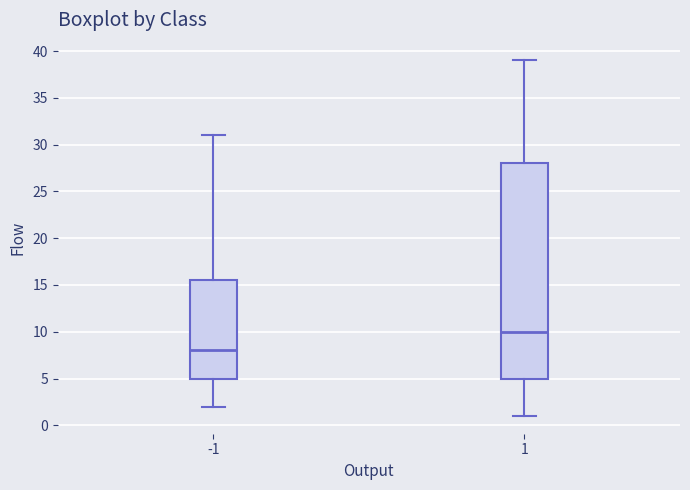

Where is the lower edge of the box at x = -1 on the y-axis? The values are not printed on the chart, so give them approximately, as read against the axis.

5.0